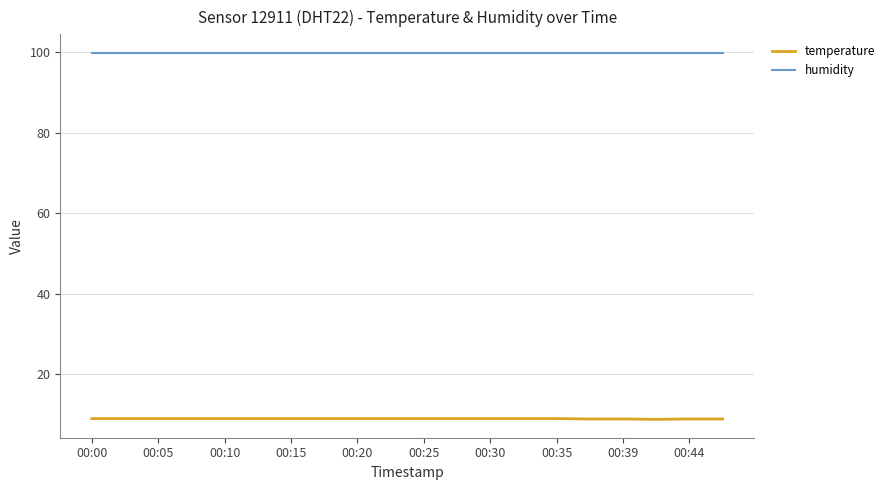

Rank the series by their average value, from lowest to highest.

temperature, humidity